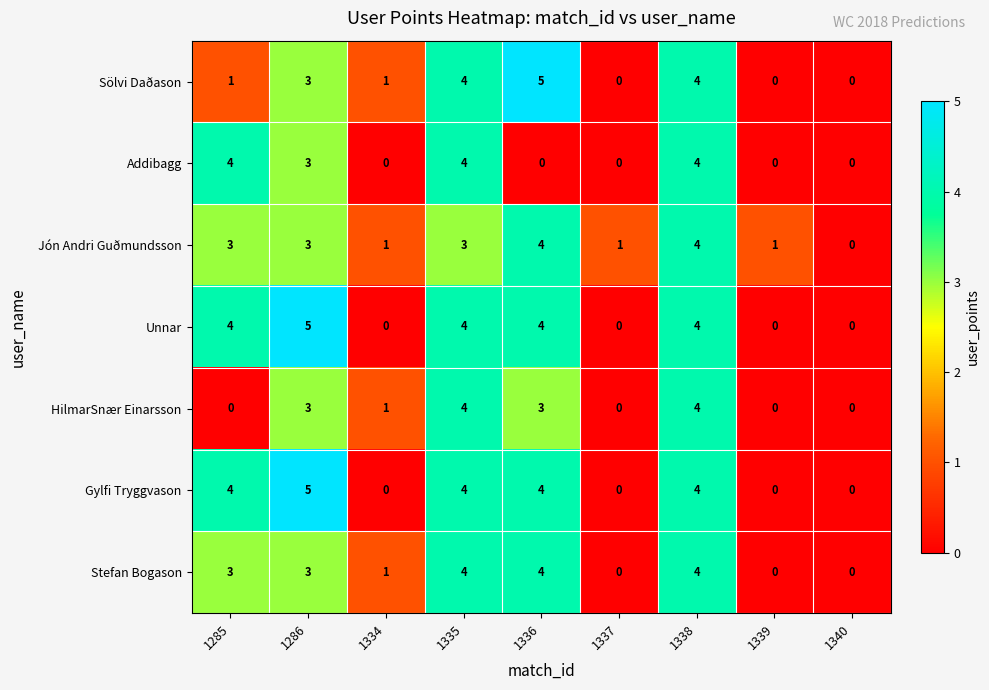

What is the total value across all series at 1334?

4